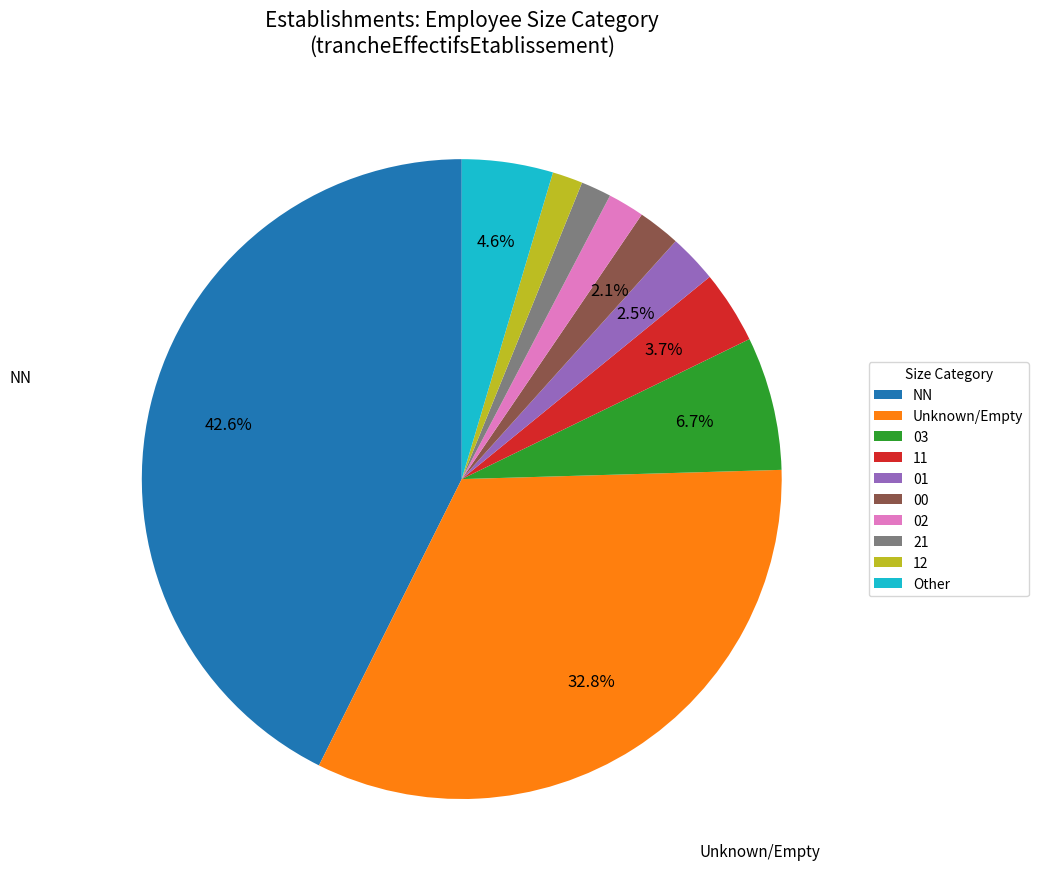

The Other slice represents 12% of the pie. True or false?

False